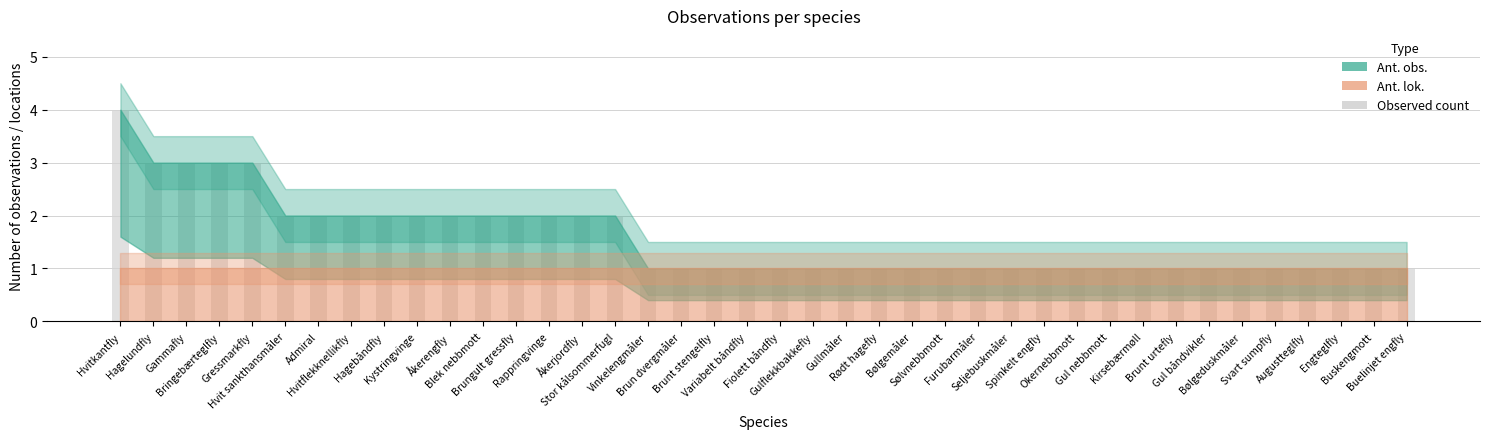

What is the sum of the values at Buskengmott and Gammafly?

4